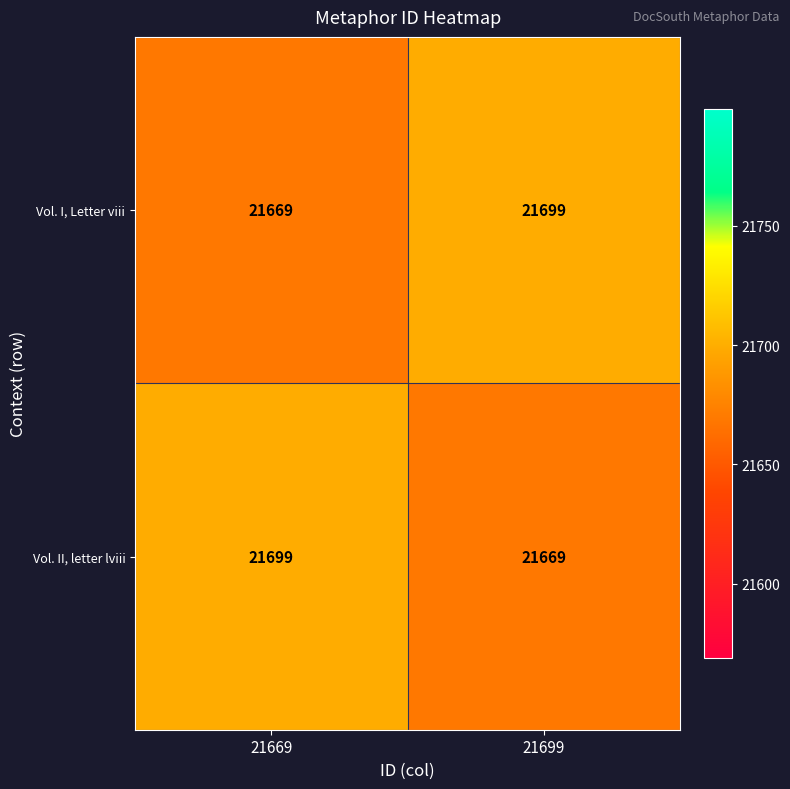

What is the highest value of the Vol. I, Letter viii series?

21699